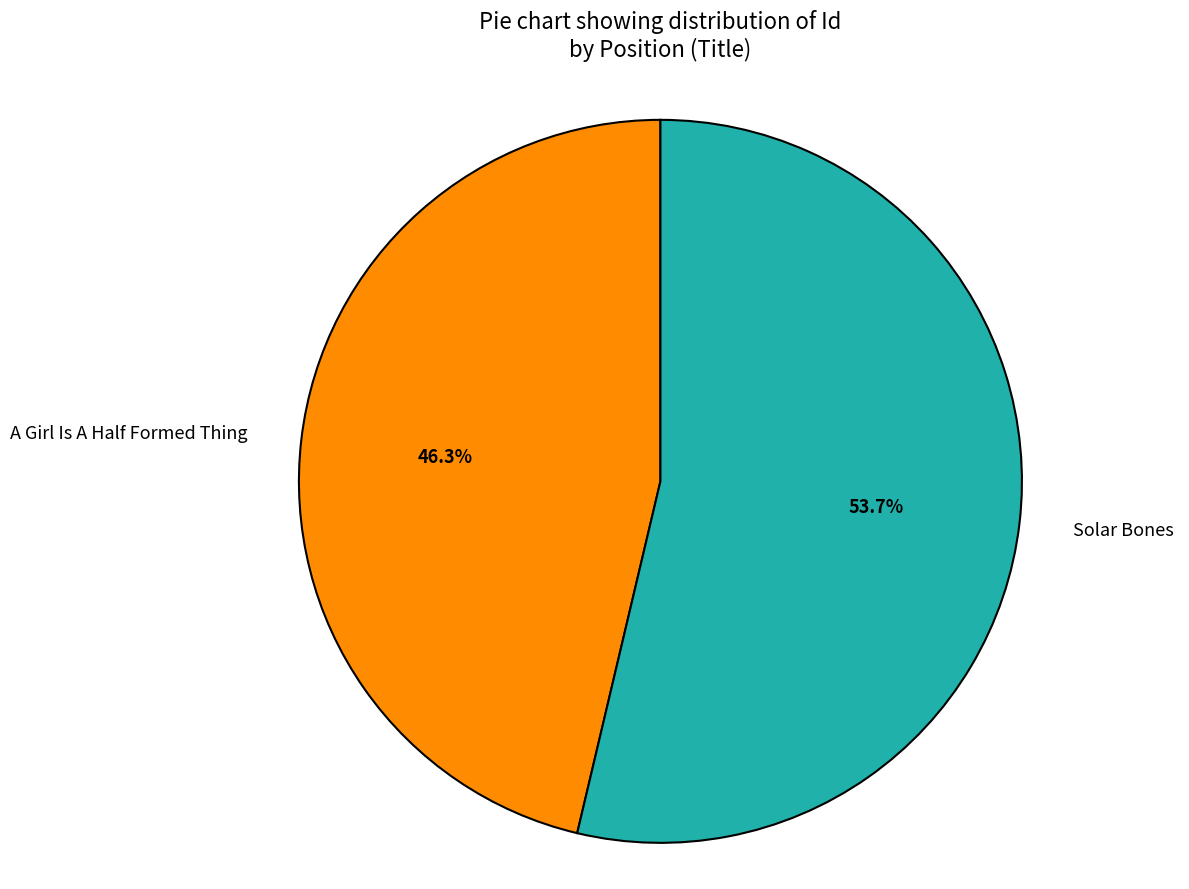

Does Solar Bones represent more than half of the total?

Yes